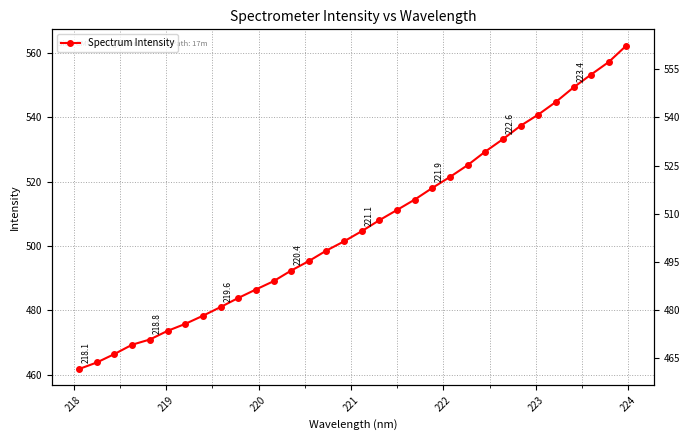

Count the number of data series in this chart.

1